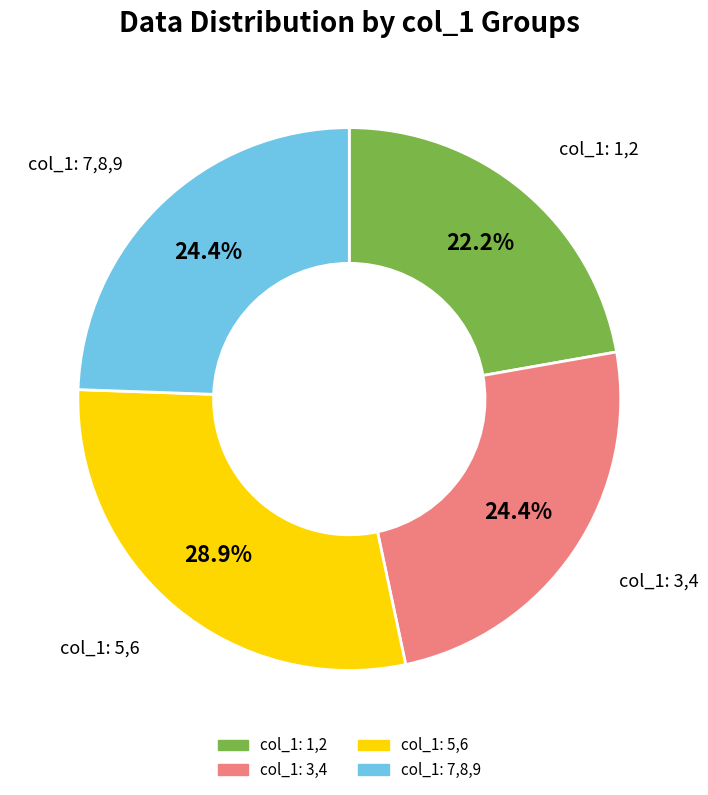

Count the number of slices in the pie.

4